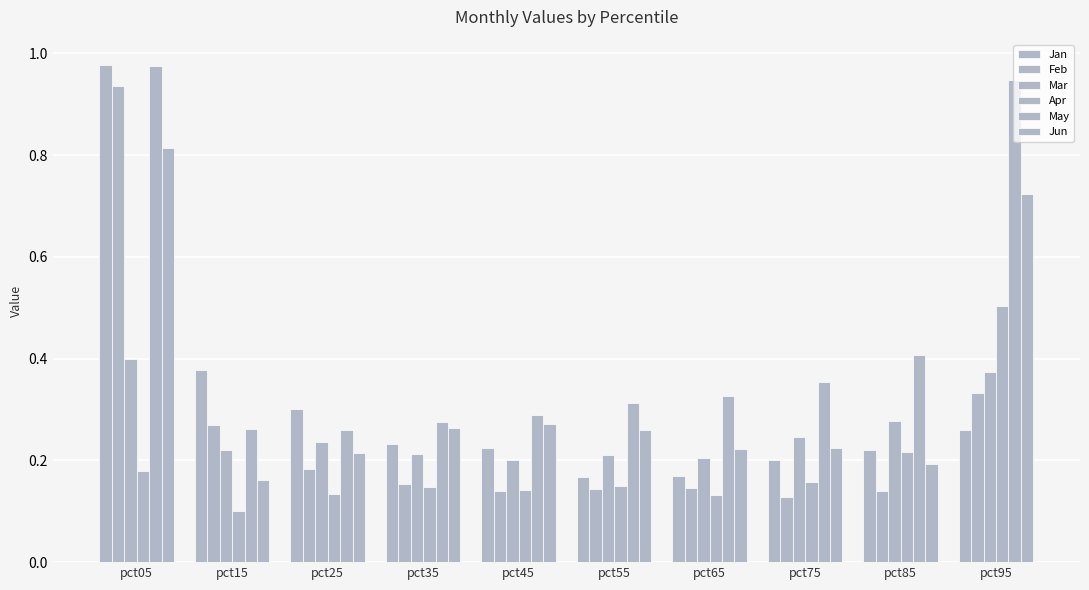

Does the chart contain any negative values?

No